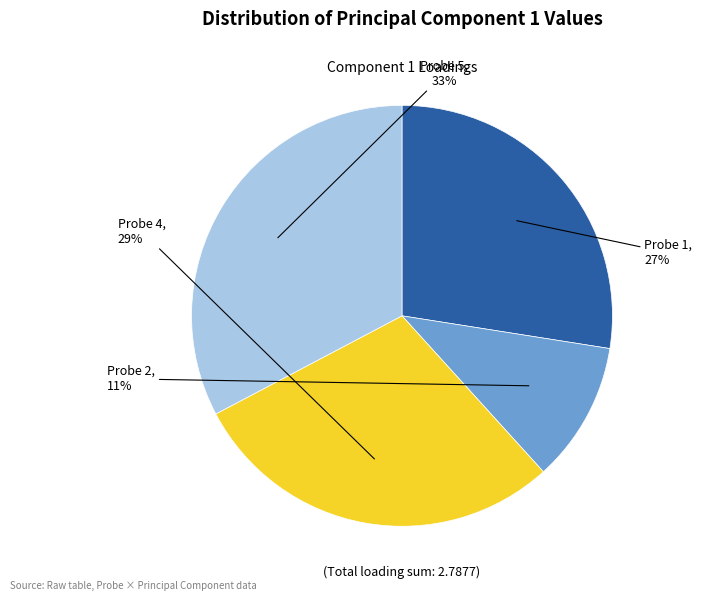

To the nearest percent, what is the average slice percentage?

25%